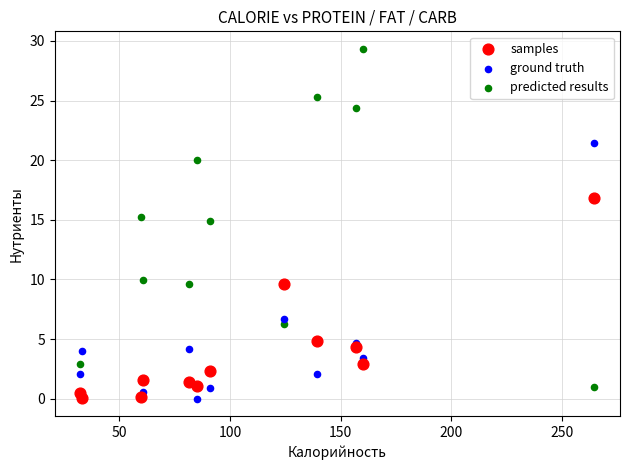

What are all the series names shown in the legend?

samples, ground truth, predicted results